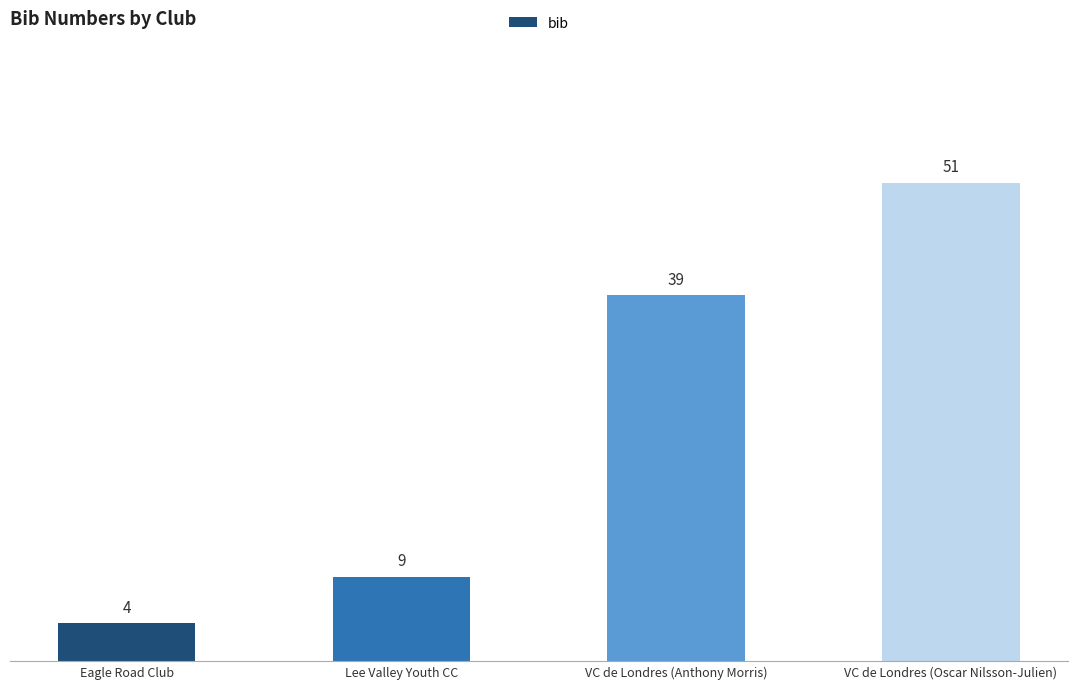

What position from the right is Lee Valley Youth CC?

3